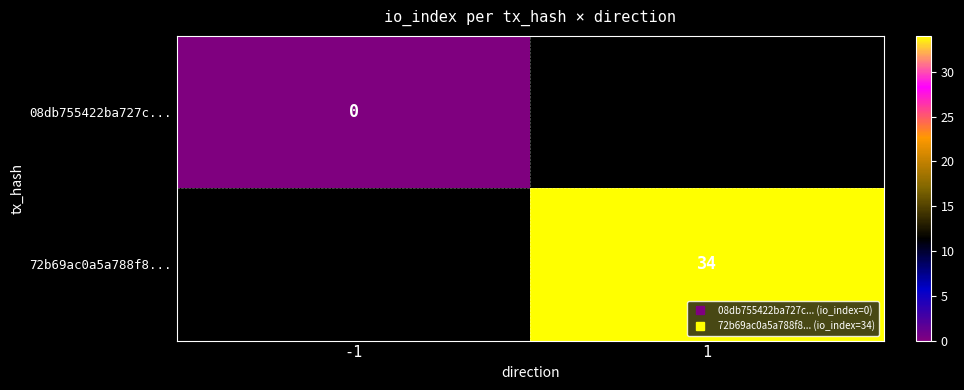

Is the value of 08db755422ba727c... at 1 greater than the value of 72b69ac0a5a788f8... at -1?

No